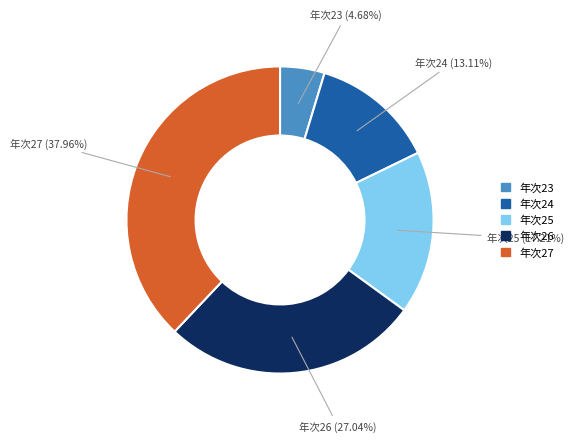

Is there a majority slice in this chart?

No